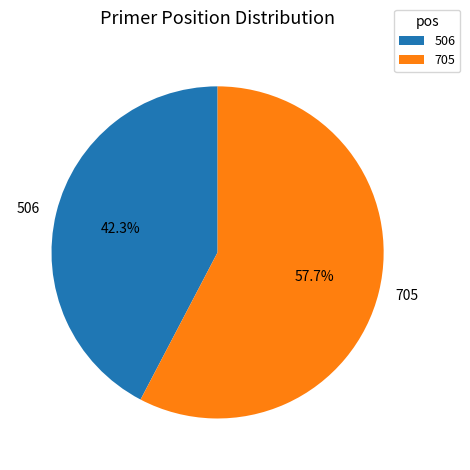

Between 506 and 705, which is larger?

705